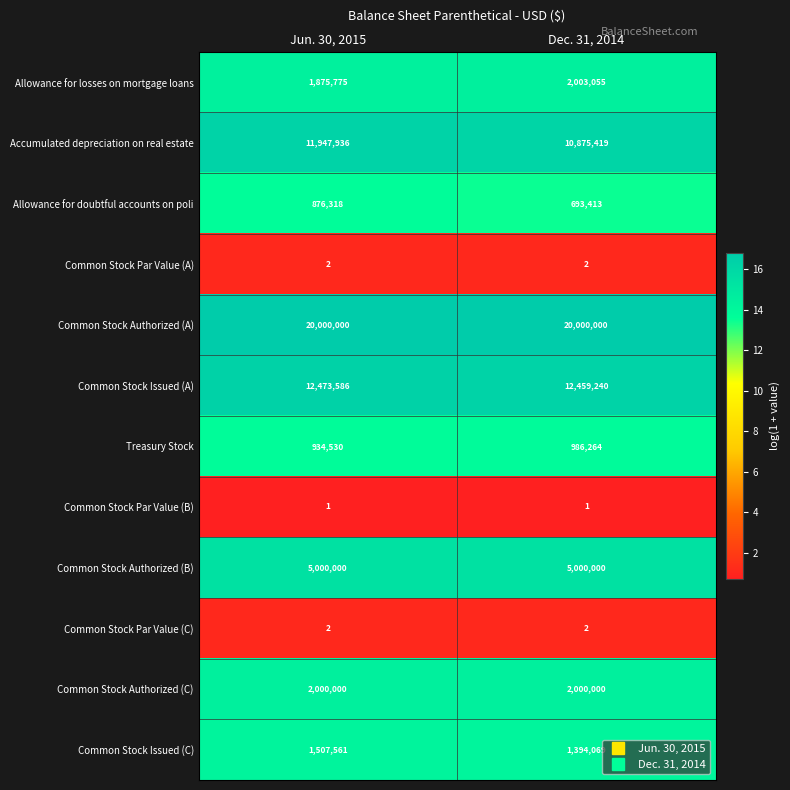

True or false: Common Stock Authorized (A) has a value of 20000000 at Dec. 31, 2014.

True